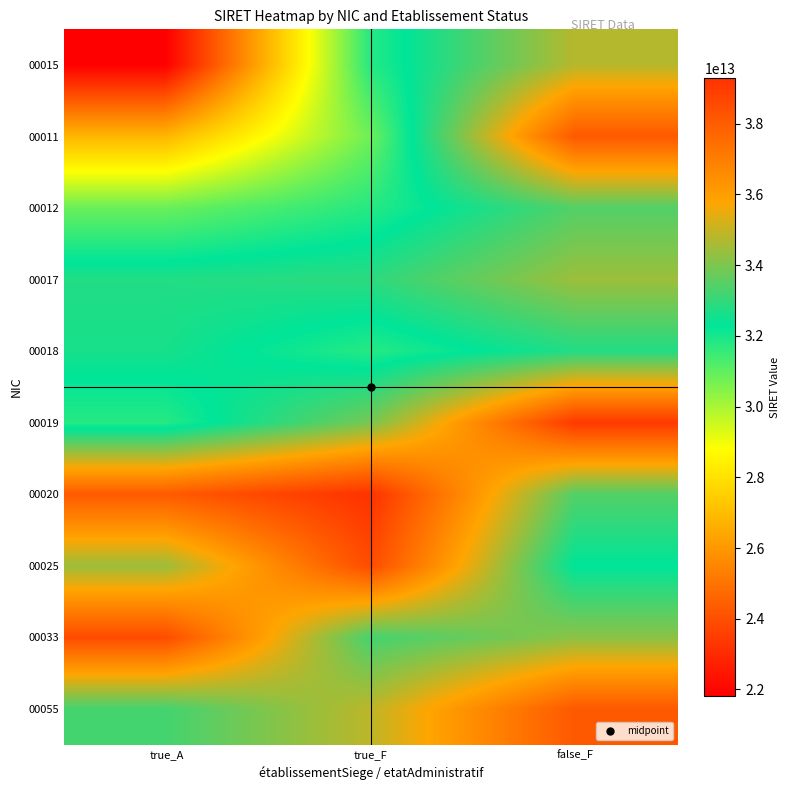

At which category is the sum across all series the highest?

false_F